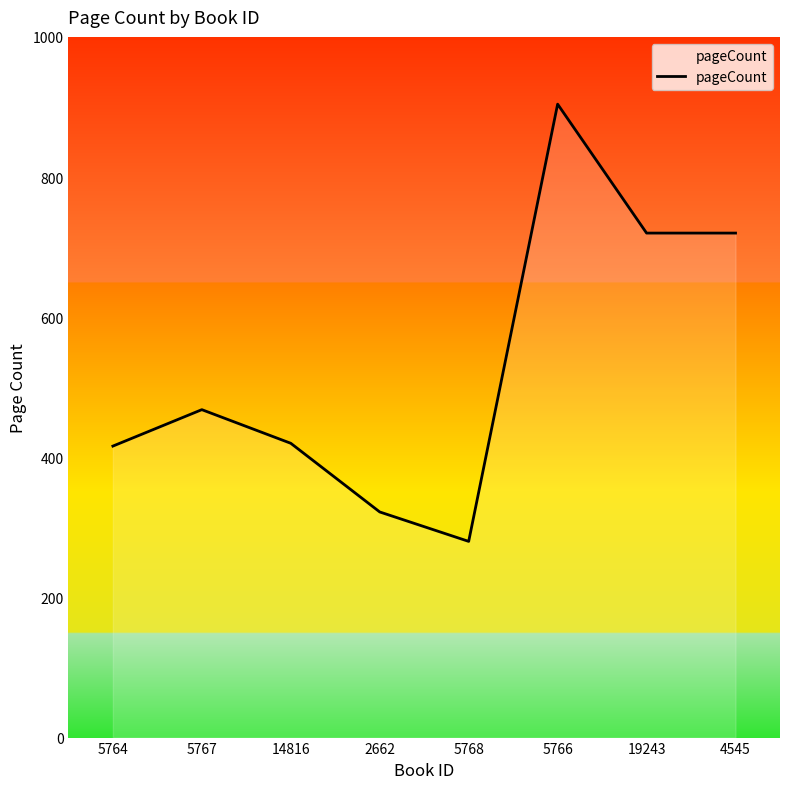

What is the greatest value displayed?

904